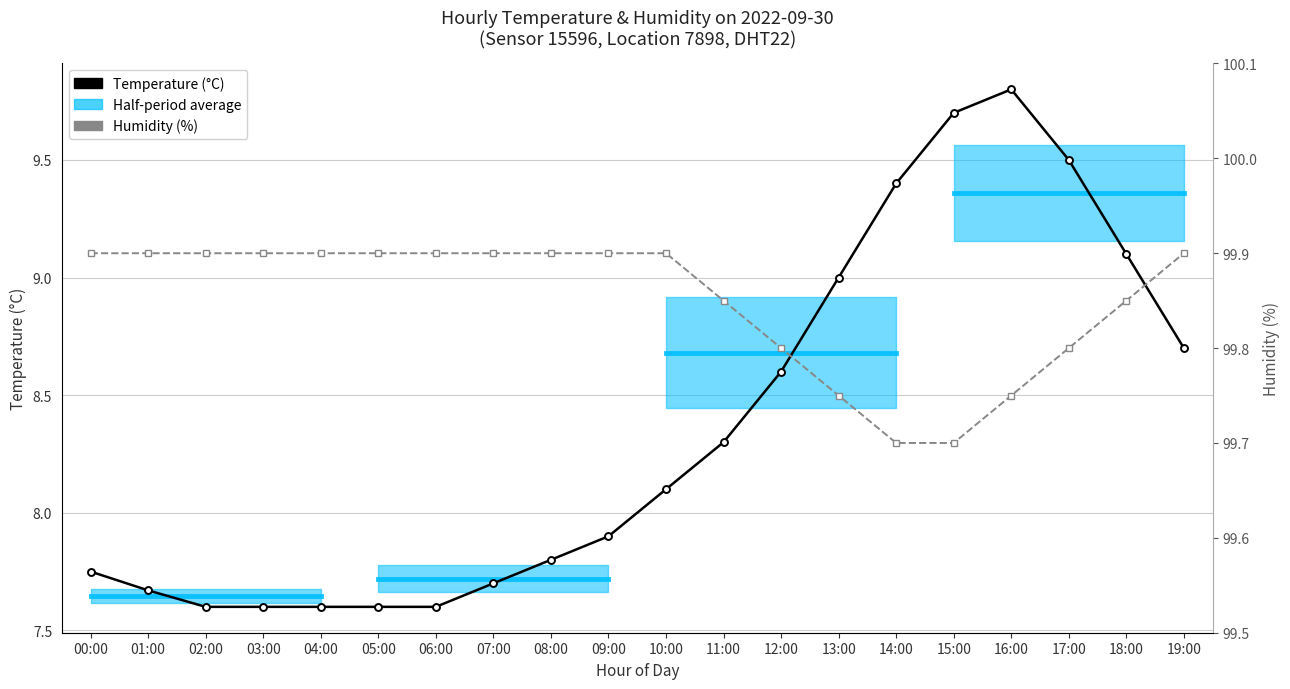

What is the minimum value shown in the chart?

7.6